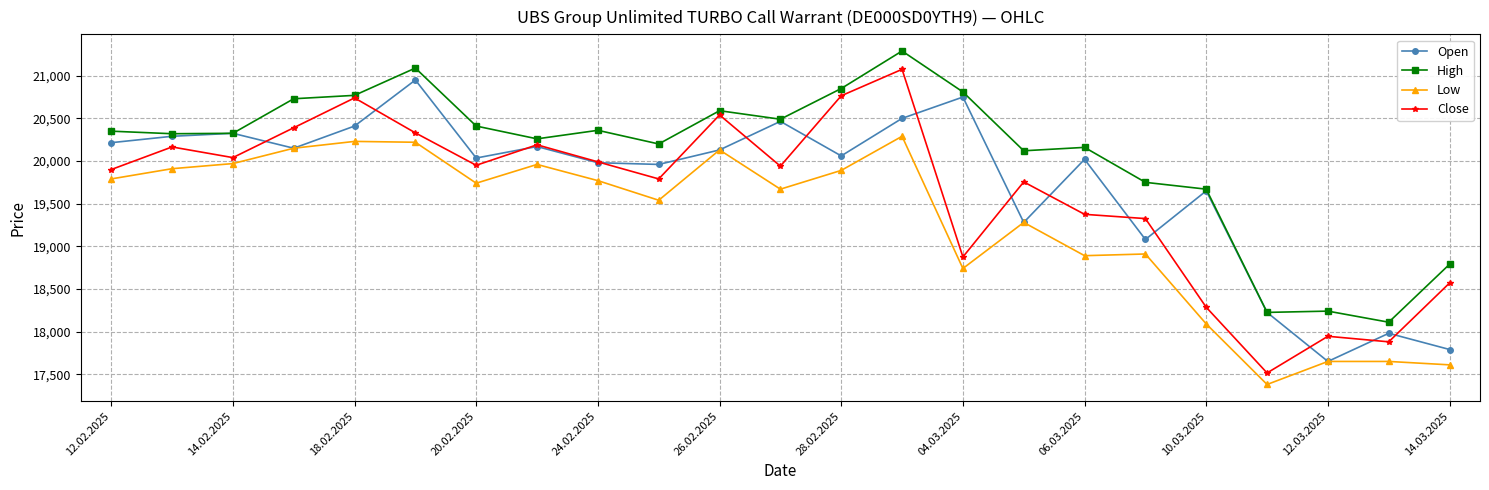

What is the average value of the Low series?

19281